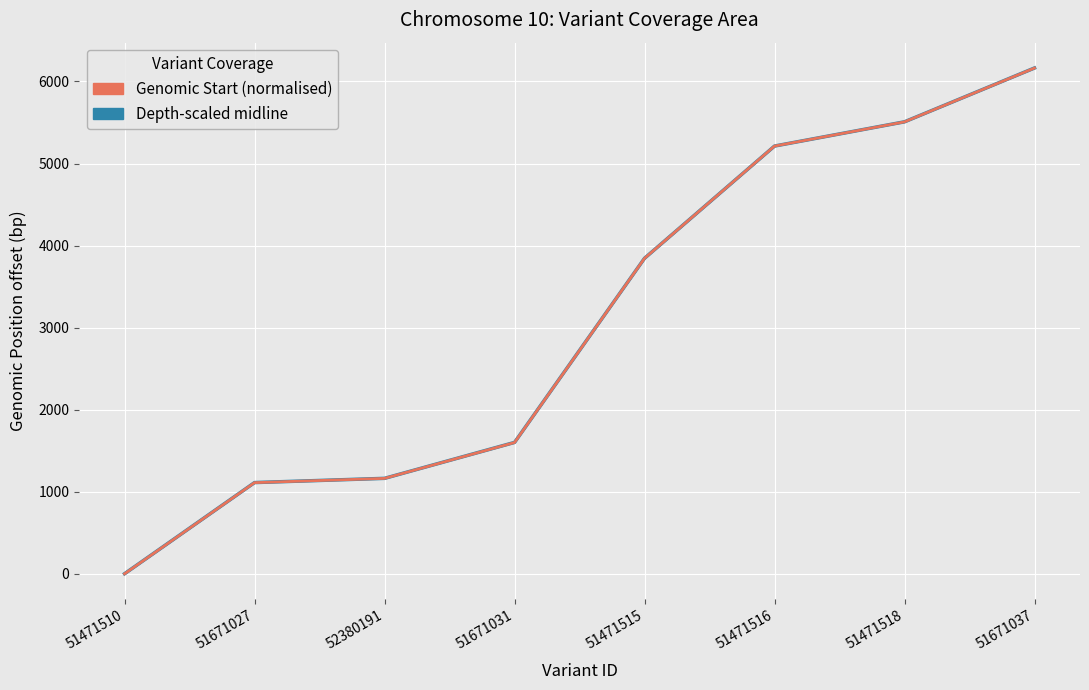

What is the difference between the genomic start (normalised) values at 51471518 and 51671037?

656.0